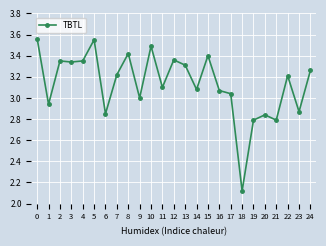

What is the change in value from 15 to 16?

-0.3